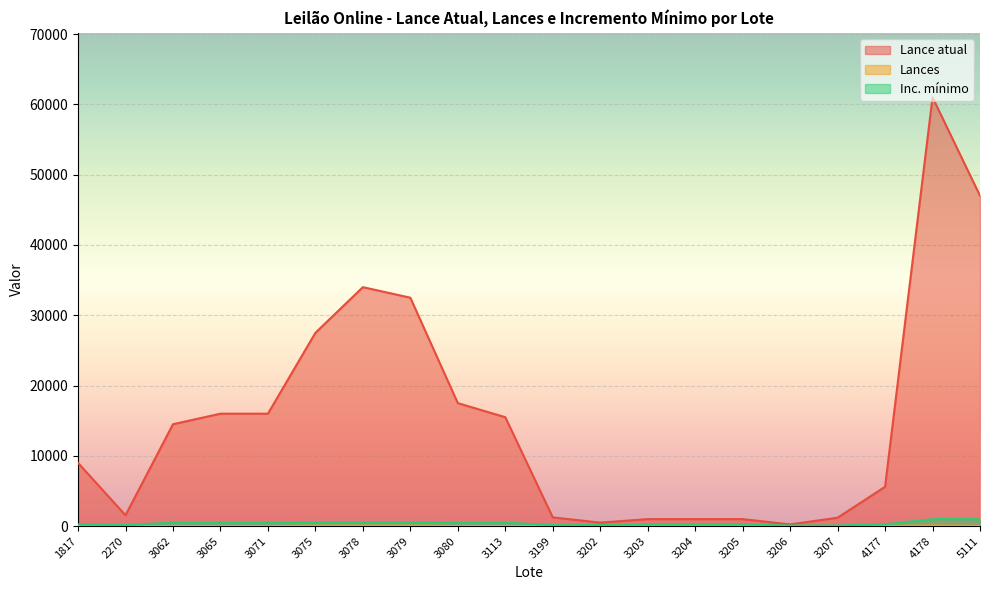

True or false: Lance atual and Lances cross at least once.

False